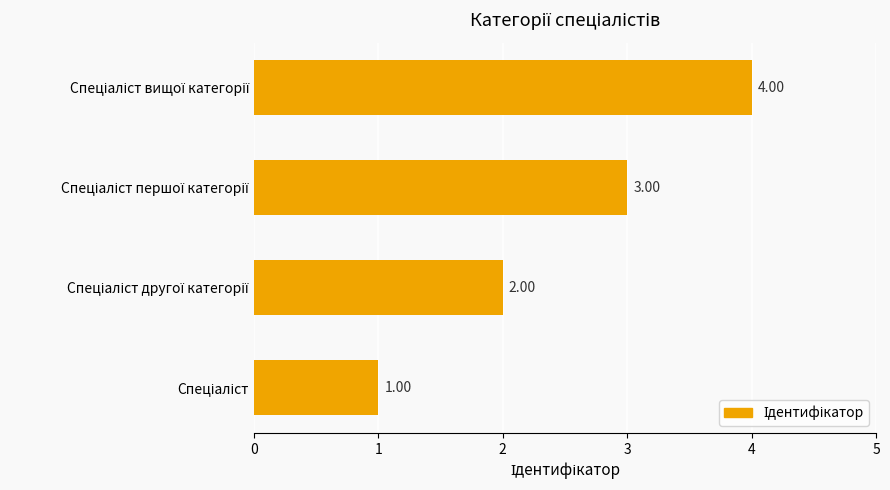

What is the sum of all values?

10